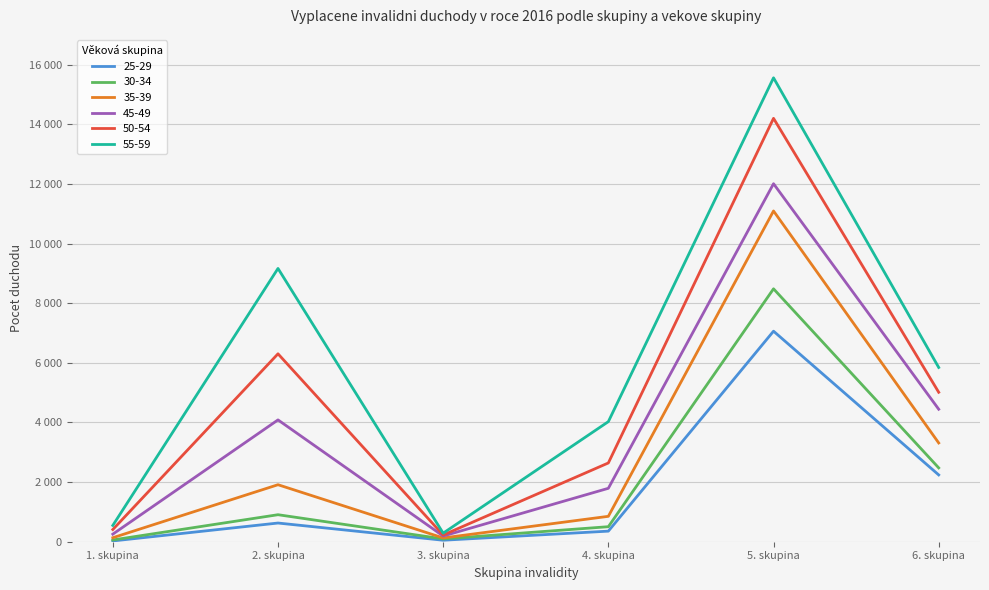

What is the total value across all series at 1. skupina?

1429